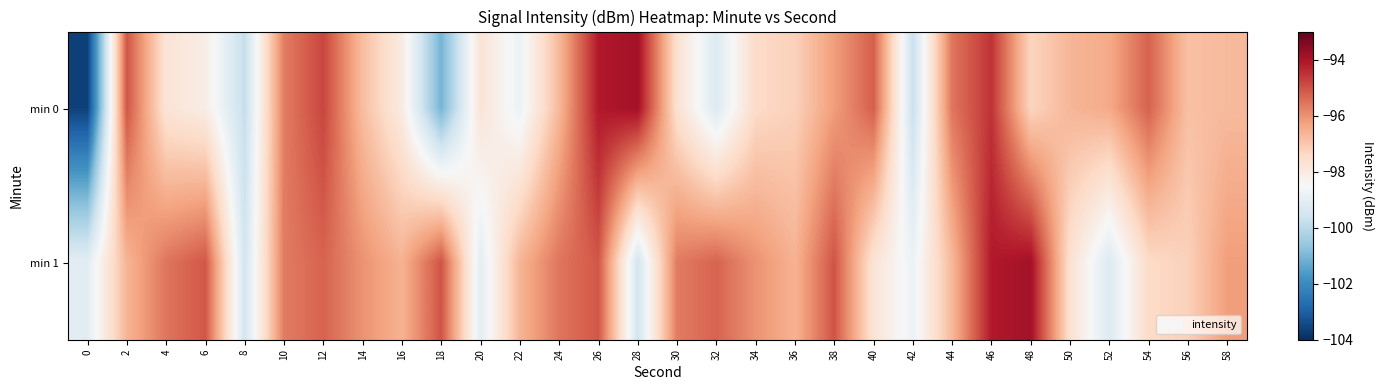

Rank the series by their average value, from highest to lowest.

min 1, min 0